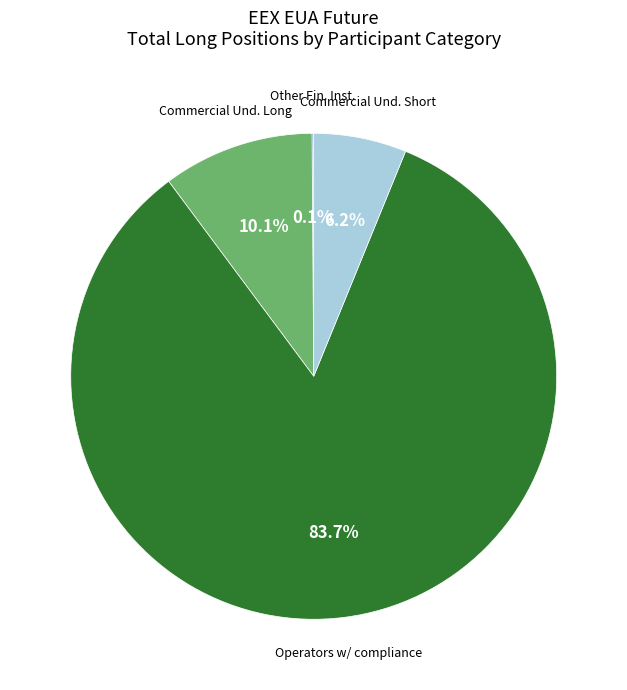

Is there any slice that represents more than half of the pie?

Yes